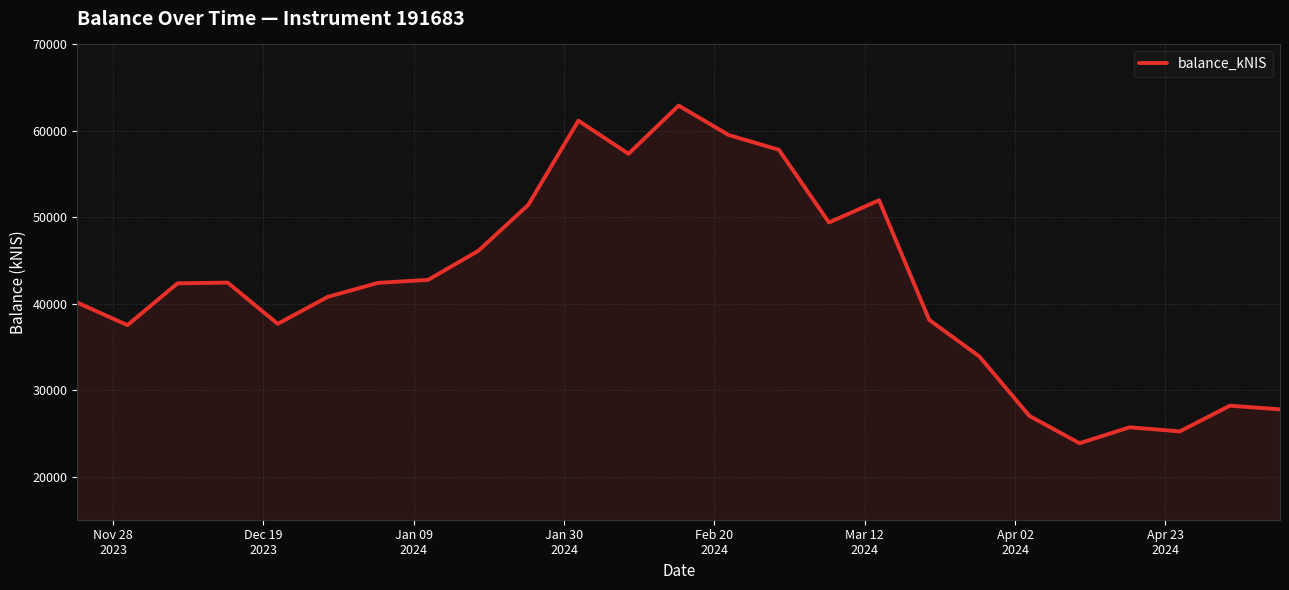

What is the greatest value displayed?

62923.8